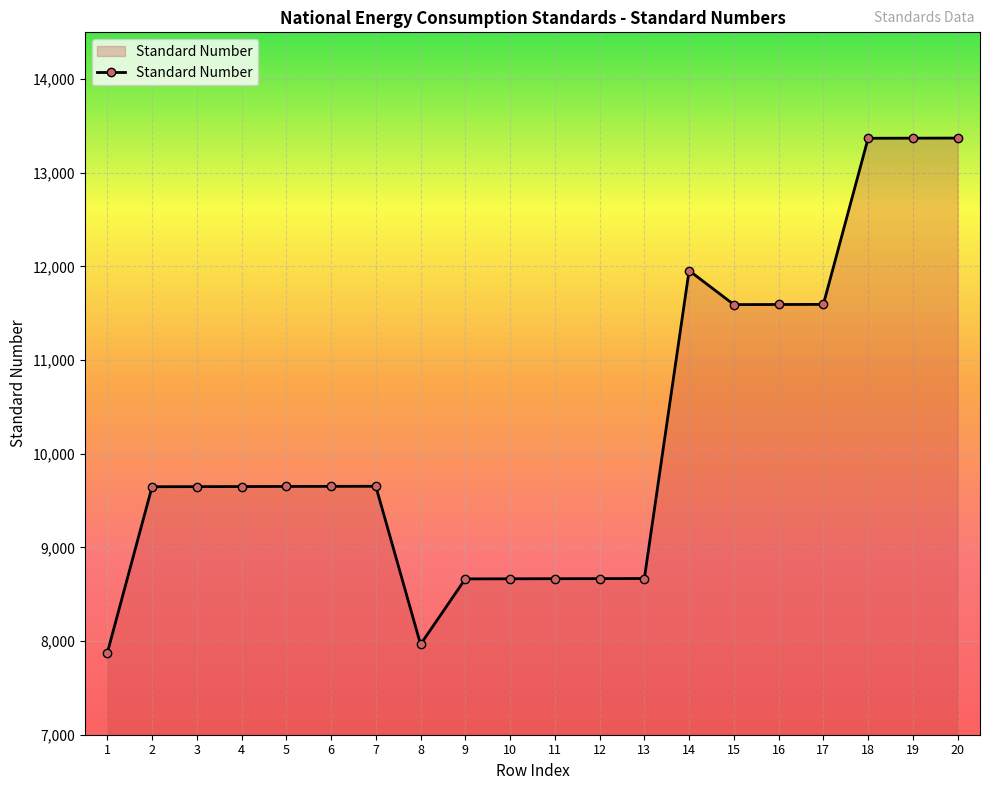

True or false: the data has more than 1 interior local peaks.

True